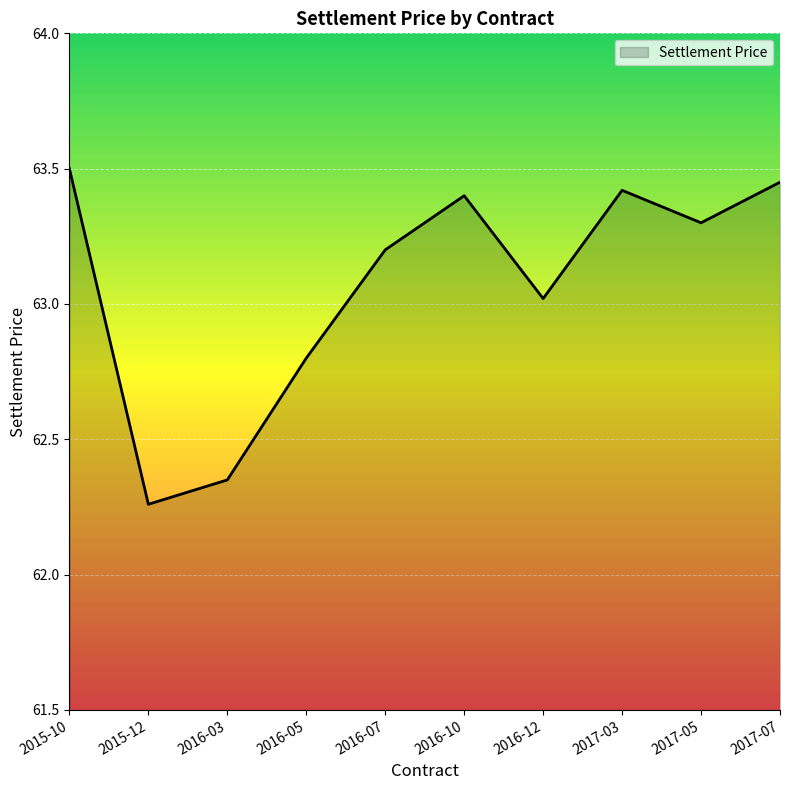

List the labels in order of value, largest first.

2015-10, 2017-07, 2017-03, 2016-10, 2017-05, 2016-07, 2016-12, 2016-05, 2016-03, 2015-12